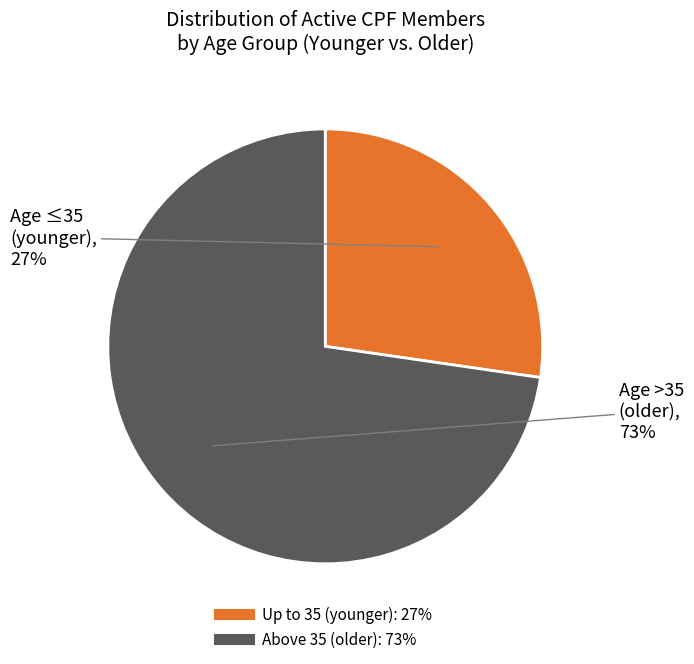

Is there any slice that represents more than half of the pie?

Yes